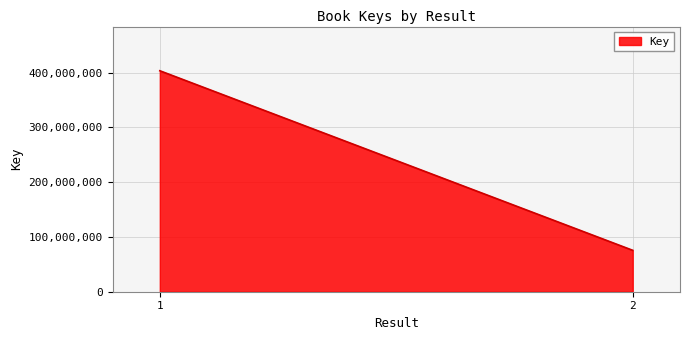

Rank the categories by value from lowest to highest.

2, 1